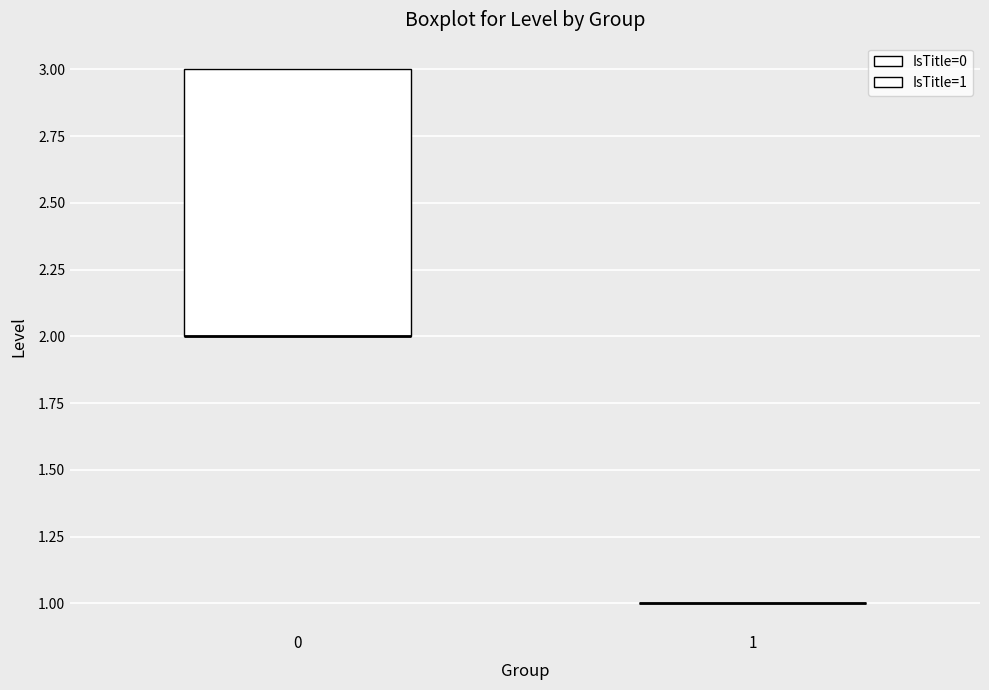

Where is the upper edge of the box at x = 0 on the y-axis? The values are not printed on the chart, so give them approximately, as read against the axis.

3